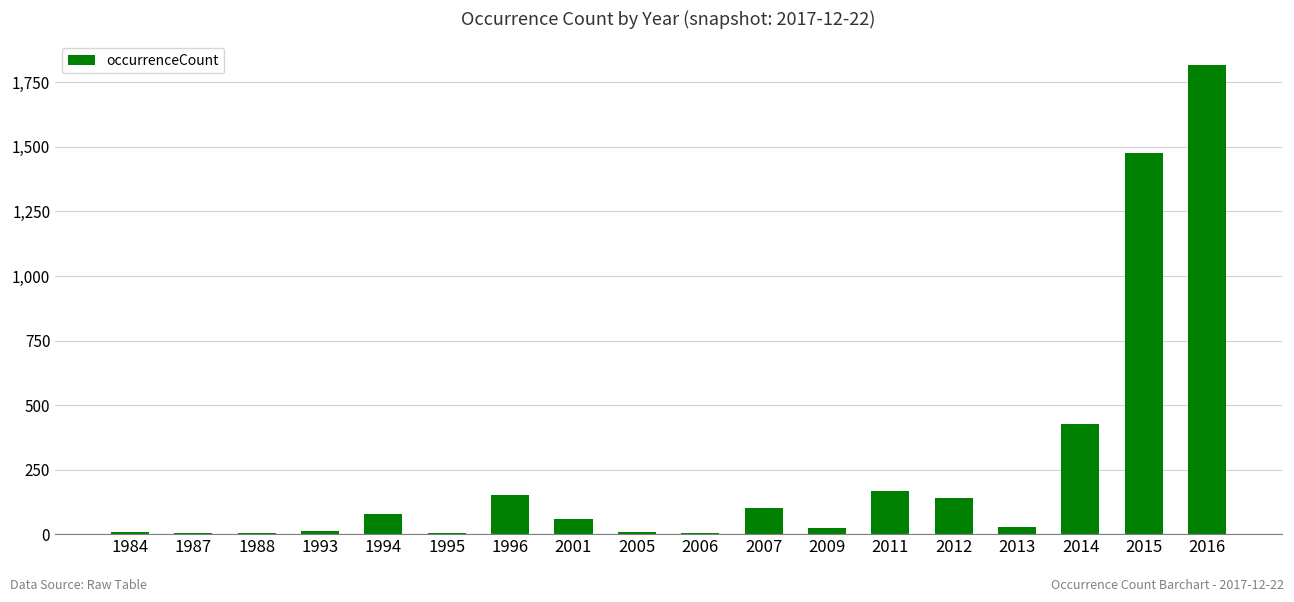

Which has a higher value, 2013 or 1995?

2013